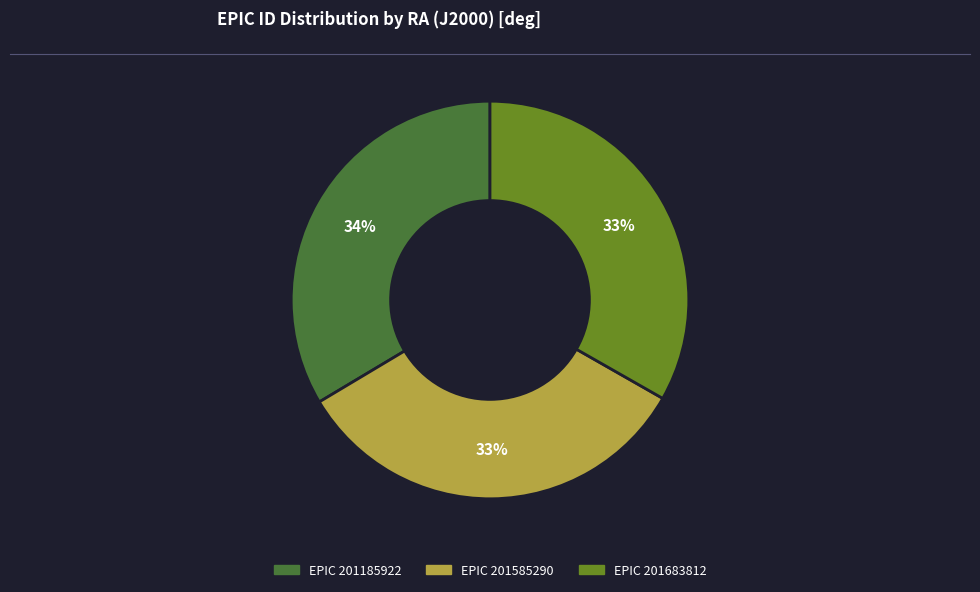

Does any single category account for the majority?

No